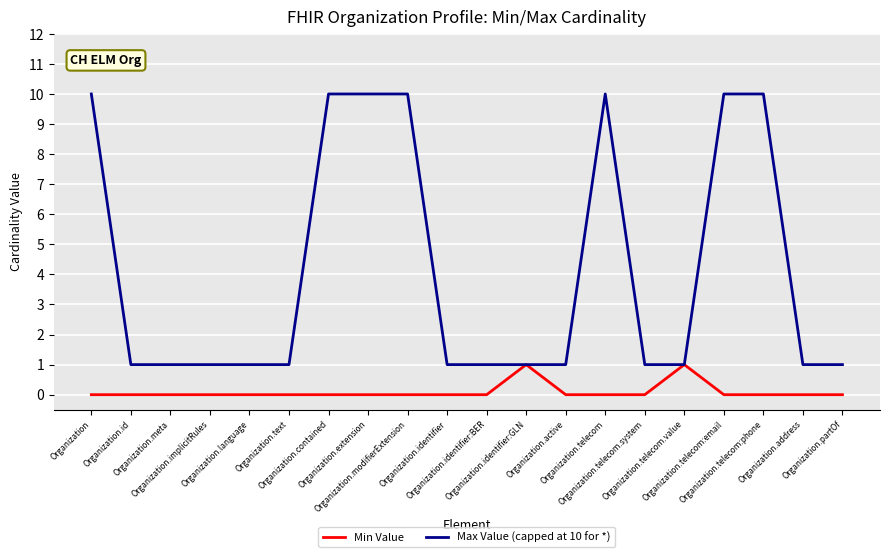

What is the greatest value displayed?

10